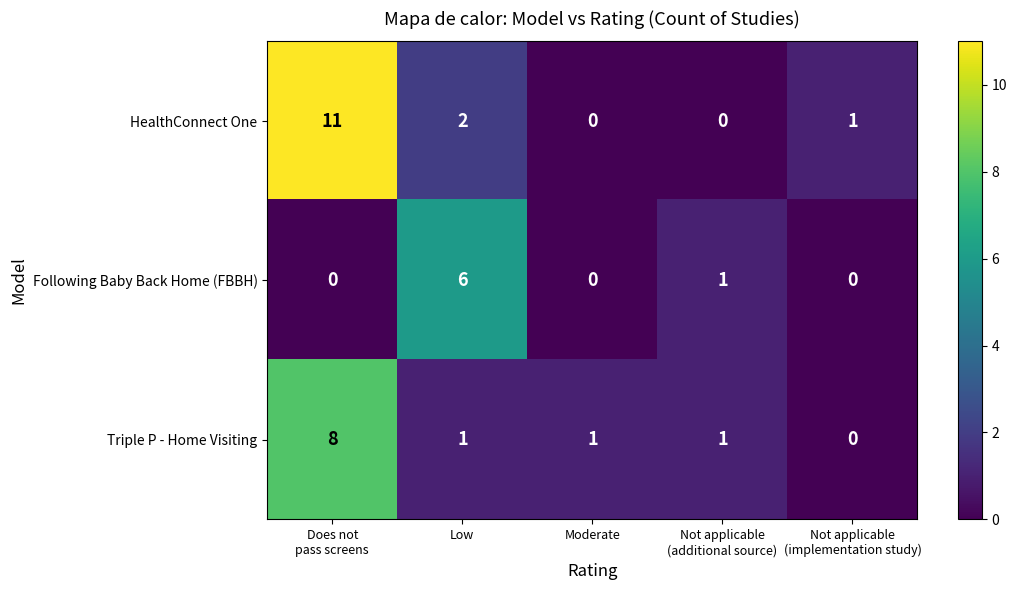

What is the total value across all series at Moderate?

1